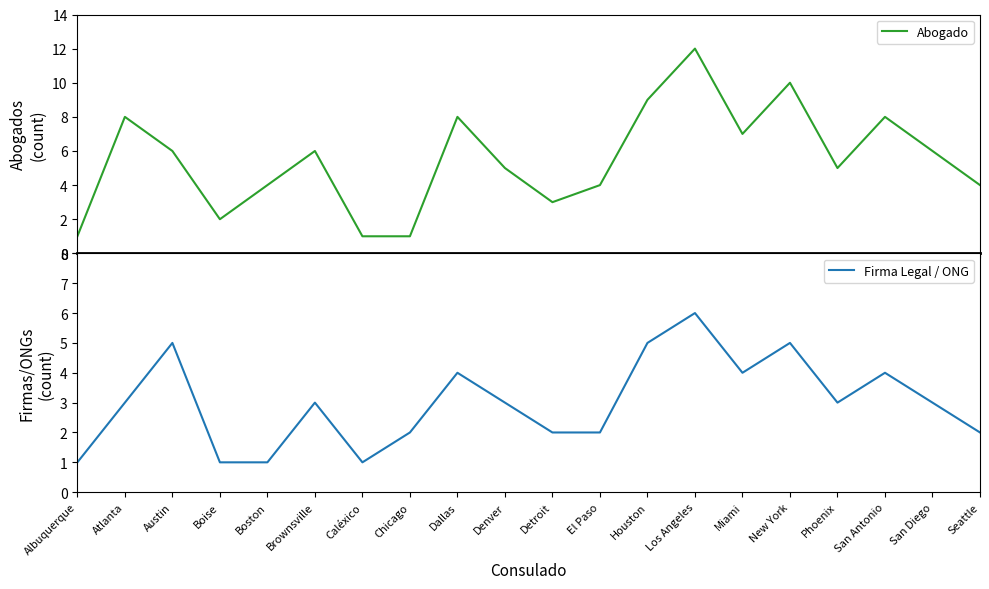

List the series in order of their overall mean, lowest first.

Firma Legal / ONG, Abogado